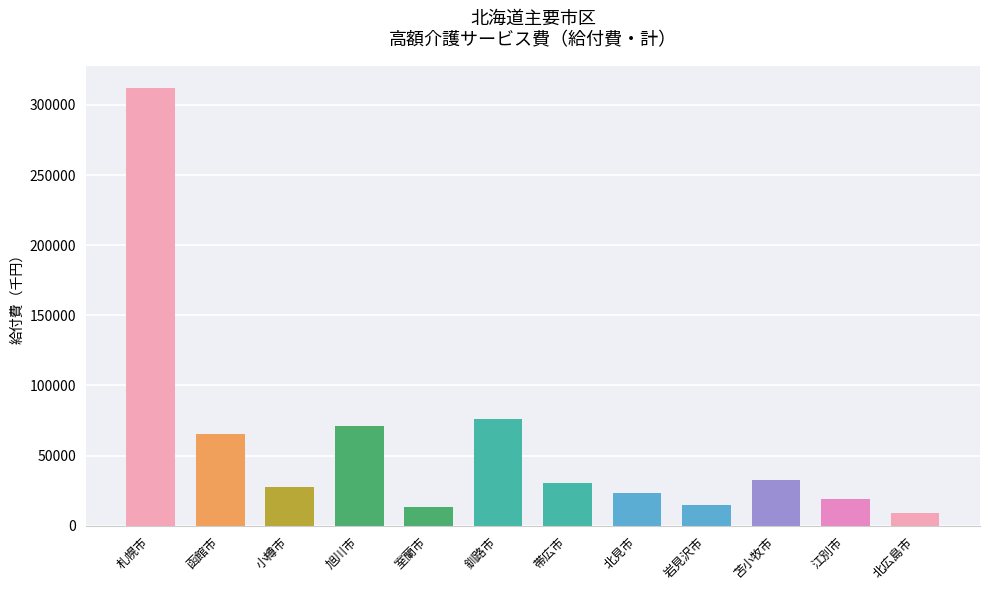

Reading left to right, what are all the values shown in this chart?

札幌市=312402.5	函館市=65178.9	小樽市=27665.2	旭川市=71190.7	室蘭市=13350.1	釧路市=76340.6	帯広市=30683.2	北見市=23290.7	岩見沢市=14978.1	苫小牧市=32260.4	江別市=19118.3	北広島市=9276.4